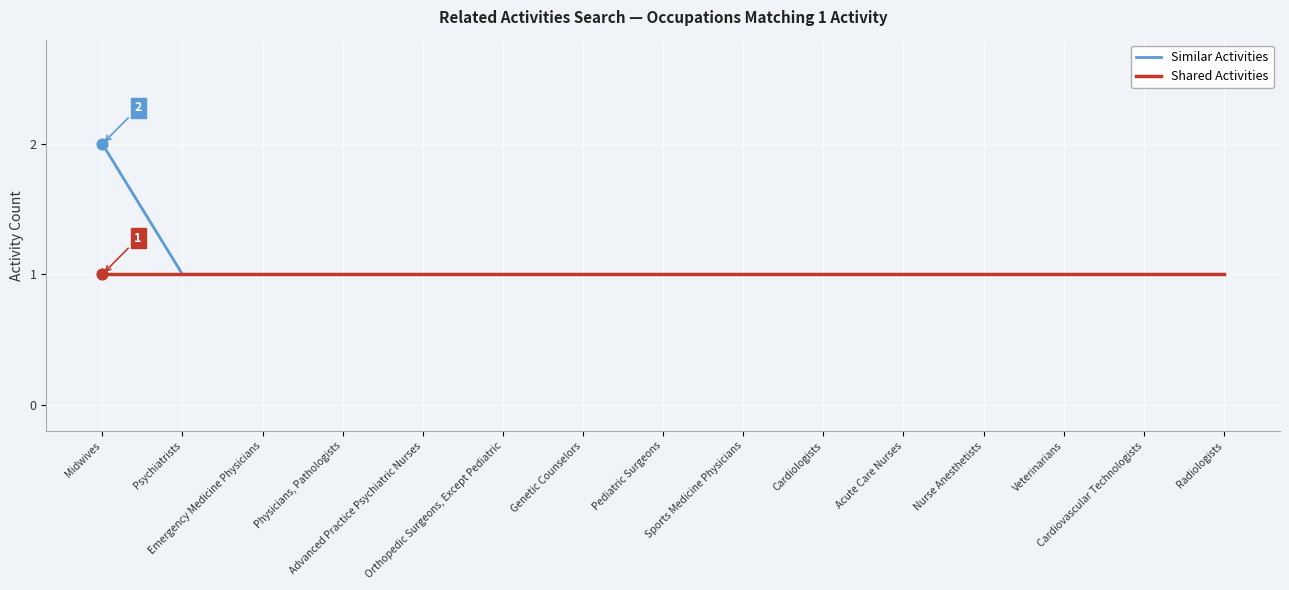

Which series has the largest total across all categories?

Similar Activities